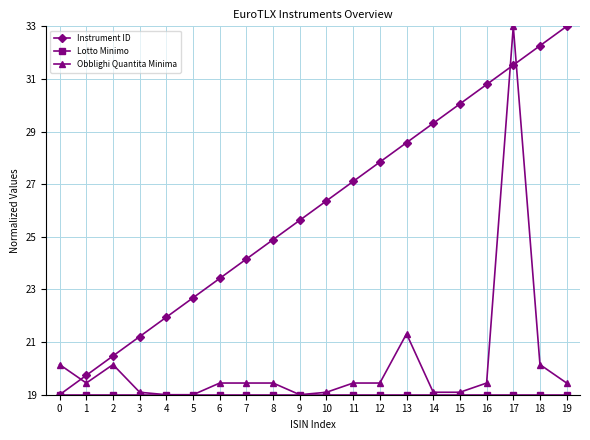

At which label does Obblighi Quantita Minima reach its peak?

17